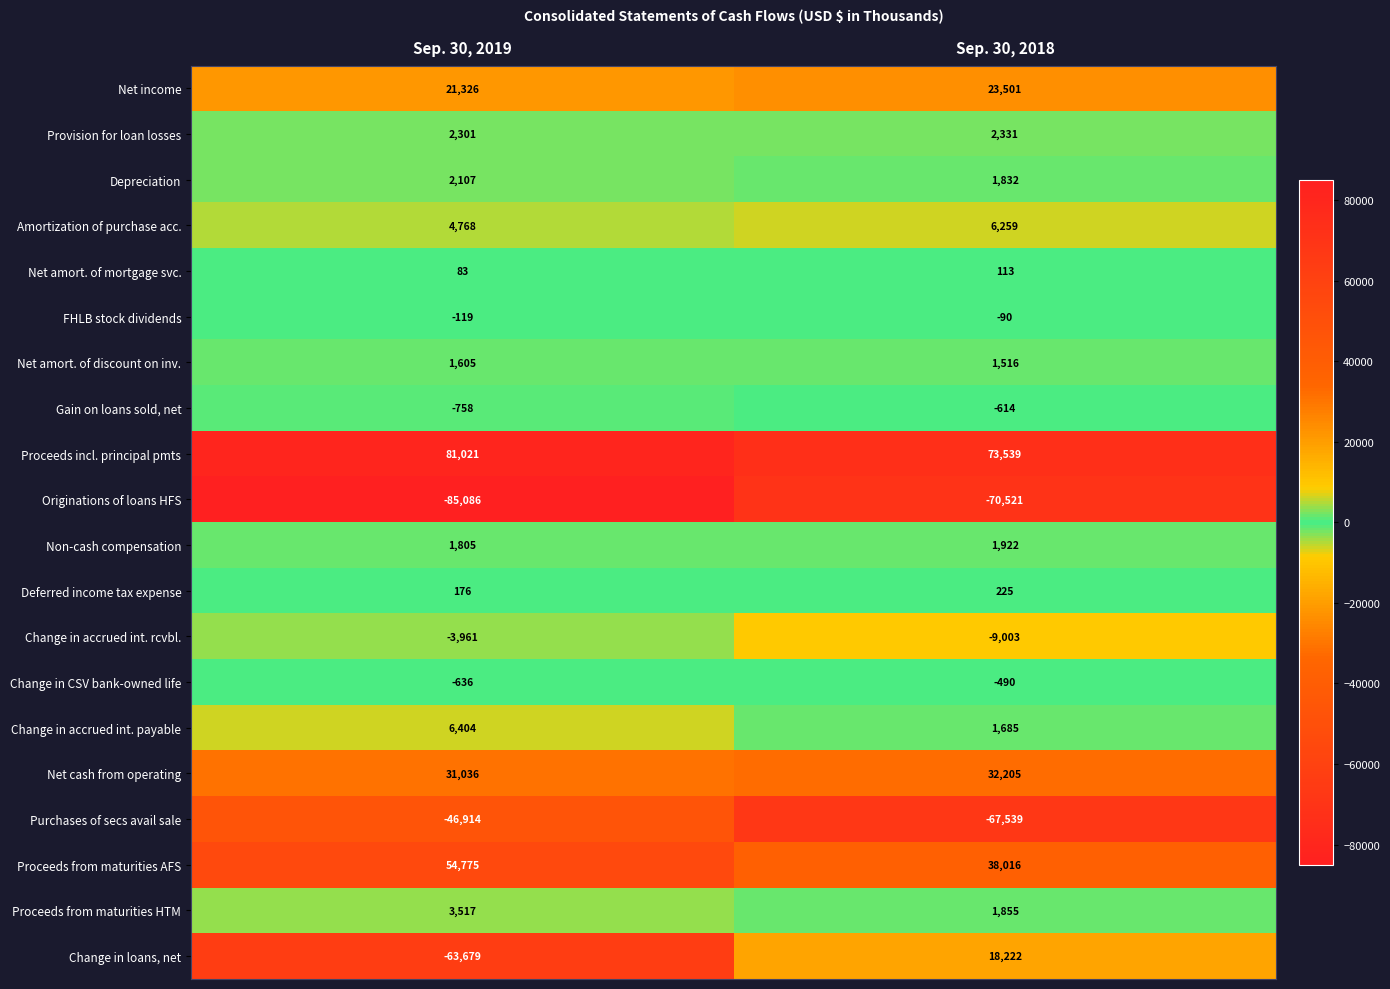

Which series changed the most between Sep. 30, 2019 and Sep. 30, 2018?

Change in loans, net